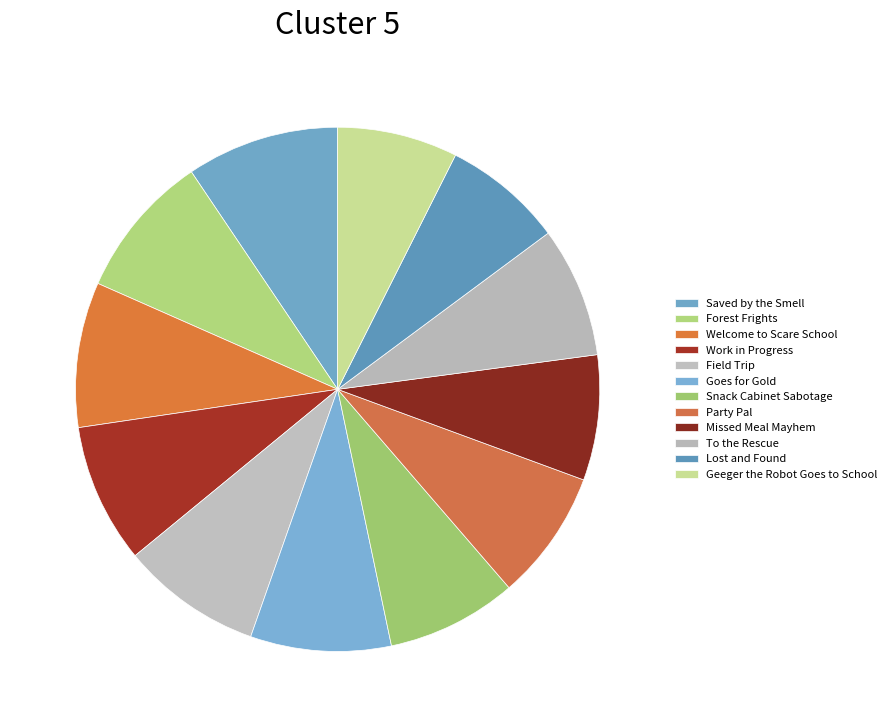

Is there a majority slice in this chart?

No